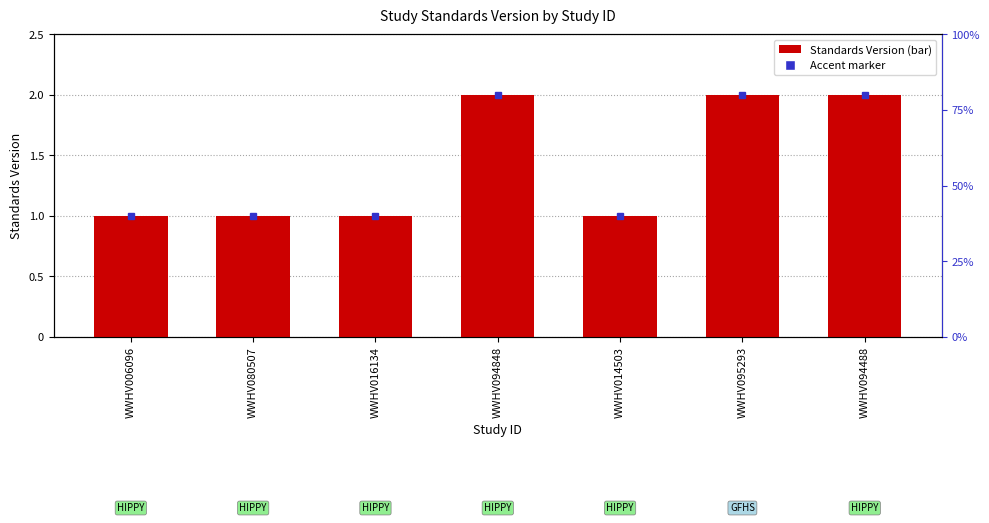

What is the change in value from WWHV080507 to WWHV094848?

+1